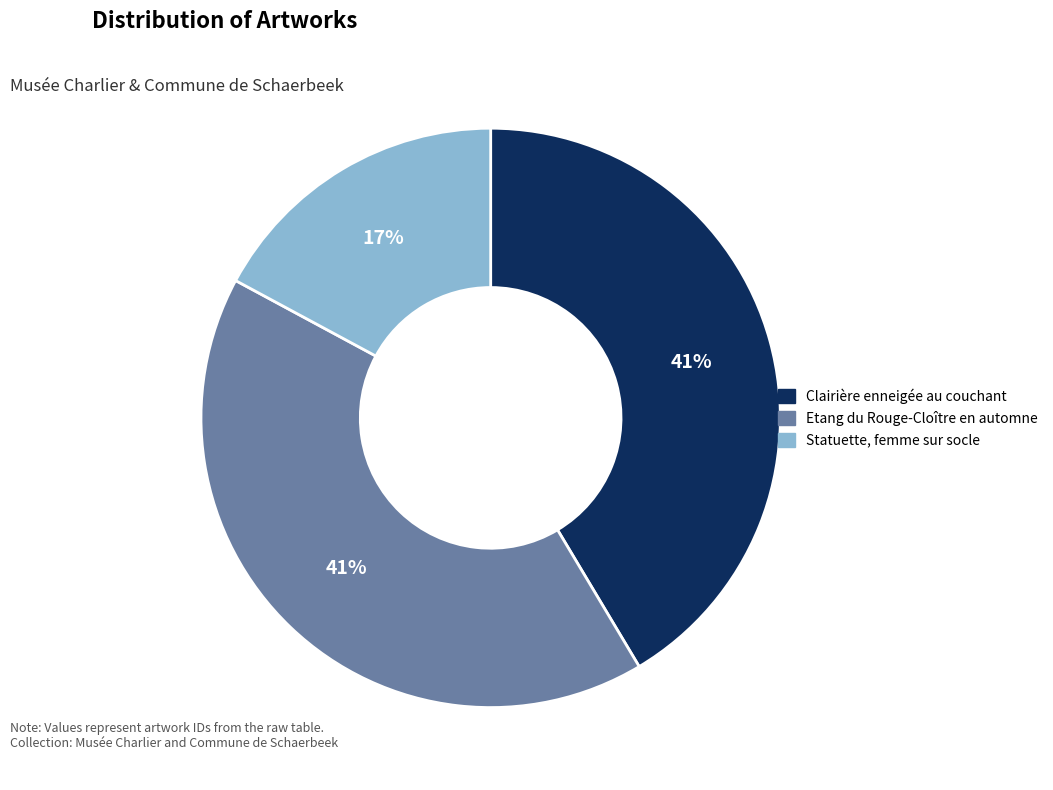

How many segments does this pie chart have?

3